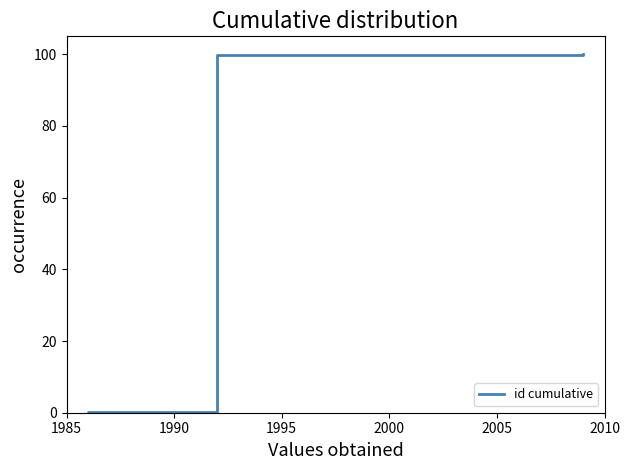

What is the difference between the values at 1990 and 1985?

0.2